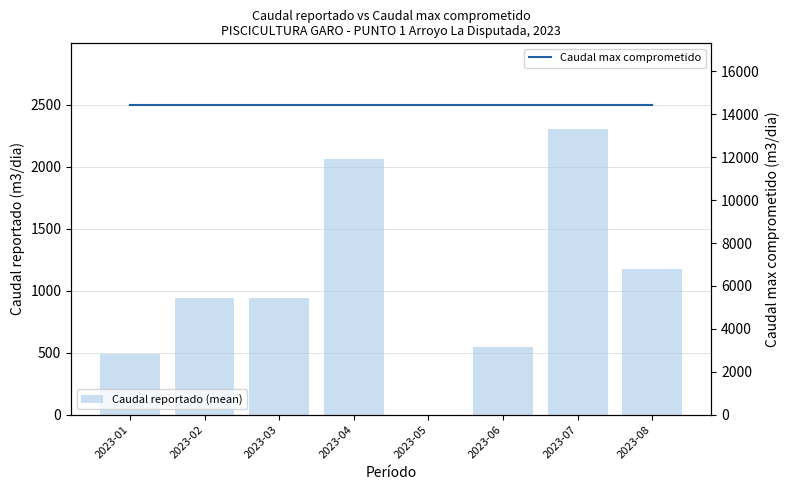

Reading right to left, what are all the values shown in this chart?

Caudal reportado (mean): 2023-08=1173.7	2023-07=2303.2	2023-06=548.6	2023-05=0.0	2023-04=2062.7	2023-03=942.5	2023-02=938.8	2023-01=487.1
Caudal max comprometido: 2023-08=14424.0	2023-07=14424.0	2023-06=14424.0	2023-05=14424.0	2023-04=14424.0	2023-03=14424.0	2023-02=14424.0	2023-01=14424.0